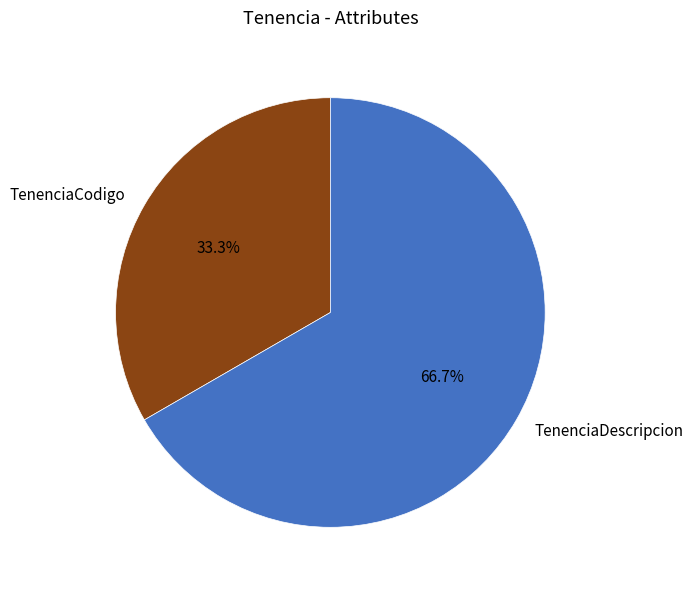

Which slice is the largest?

TenenciaDescripcion